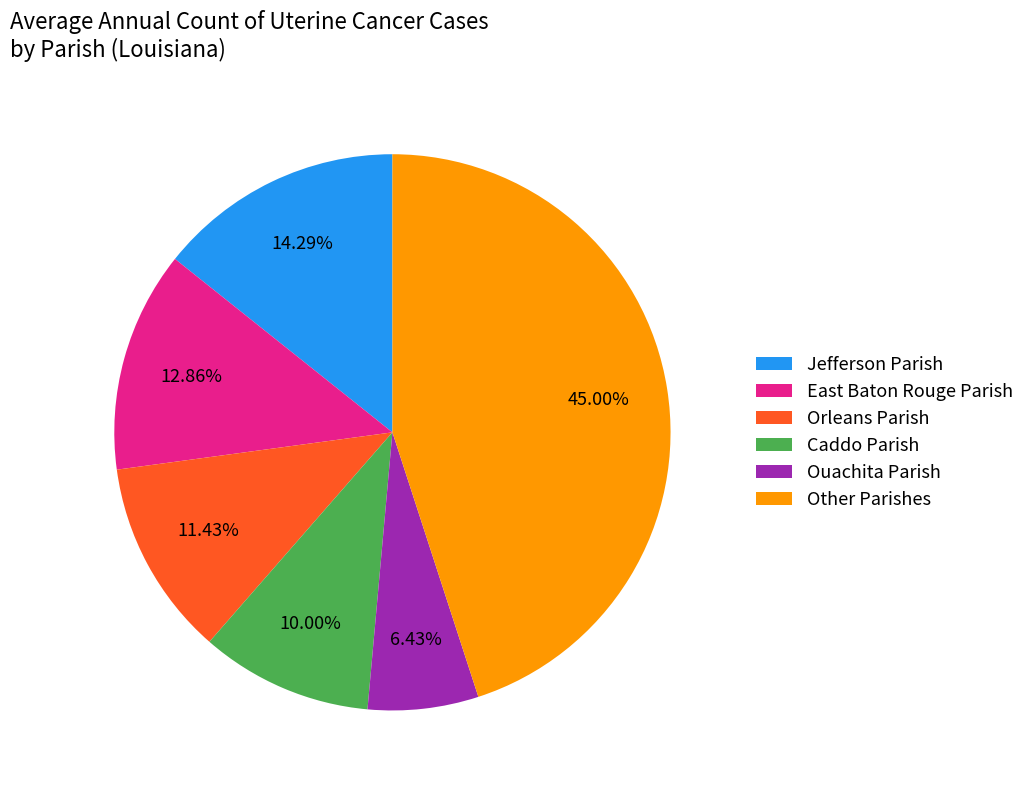

Does any single category account for the majority?

No